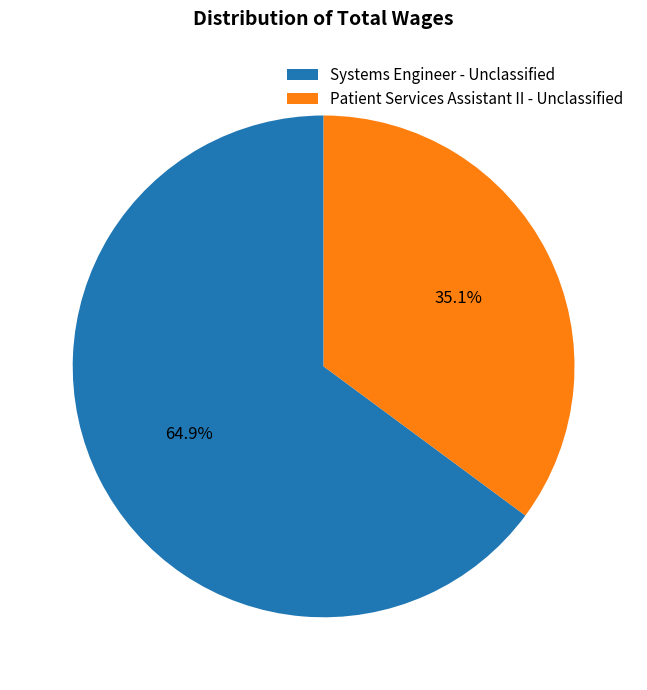

What percentage do Patient Services Assistant II - Unclassified and Systems Engineer - Unclassified together represent?

100.0%